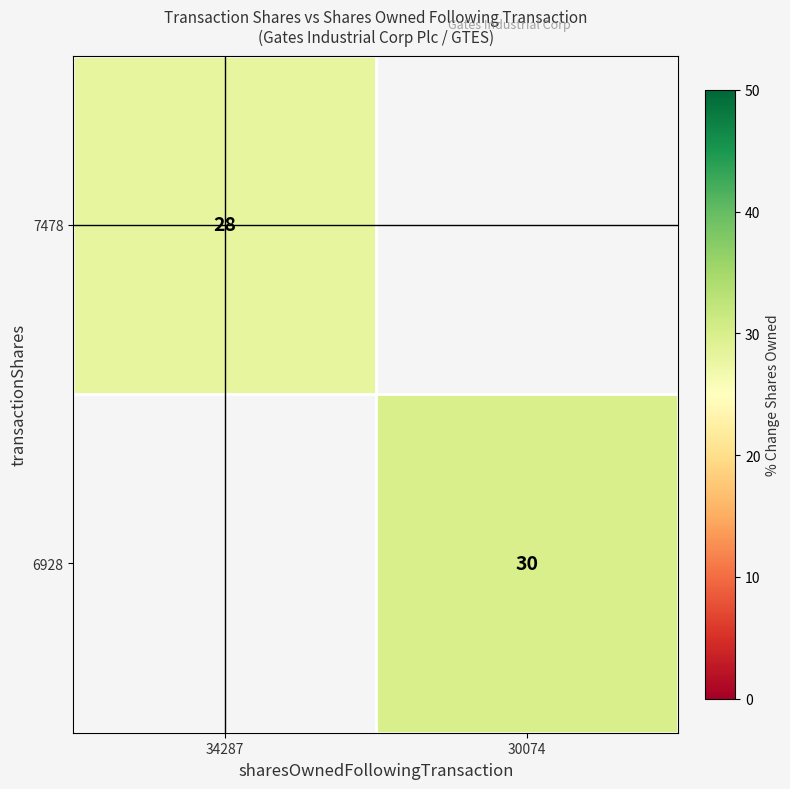

True or false: 7478 has a value of 12 at 34287.

False